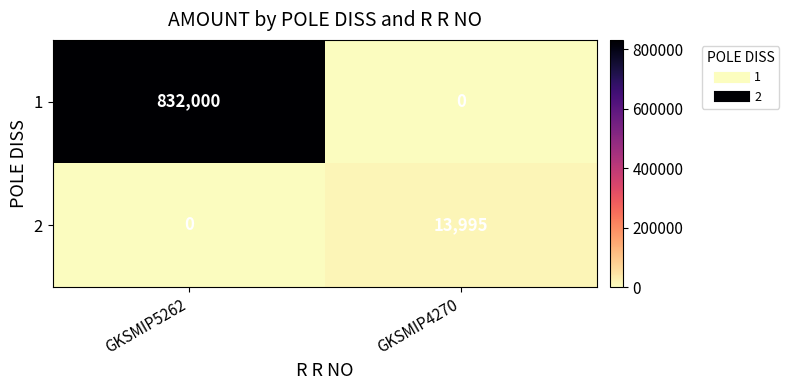

Count the number of categories in the chart.

2